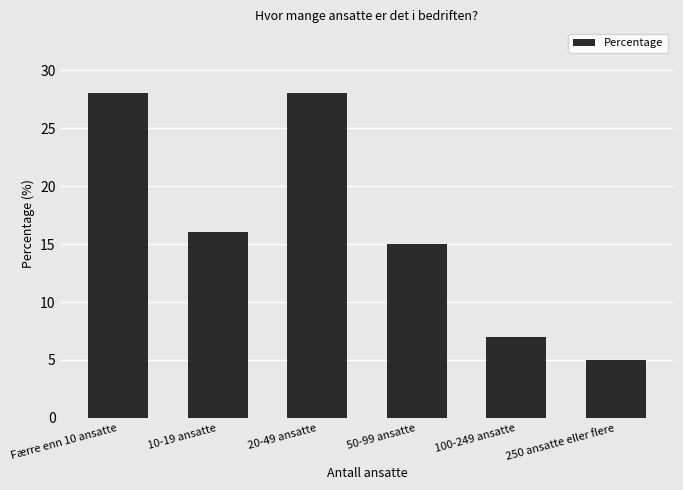

What position from the left is Færre enn 10 ansatte?

1